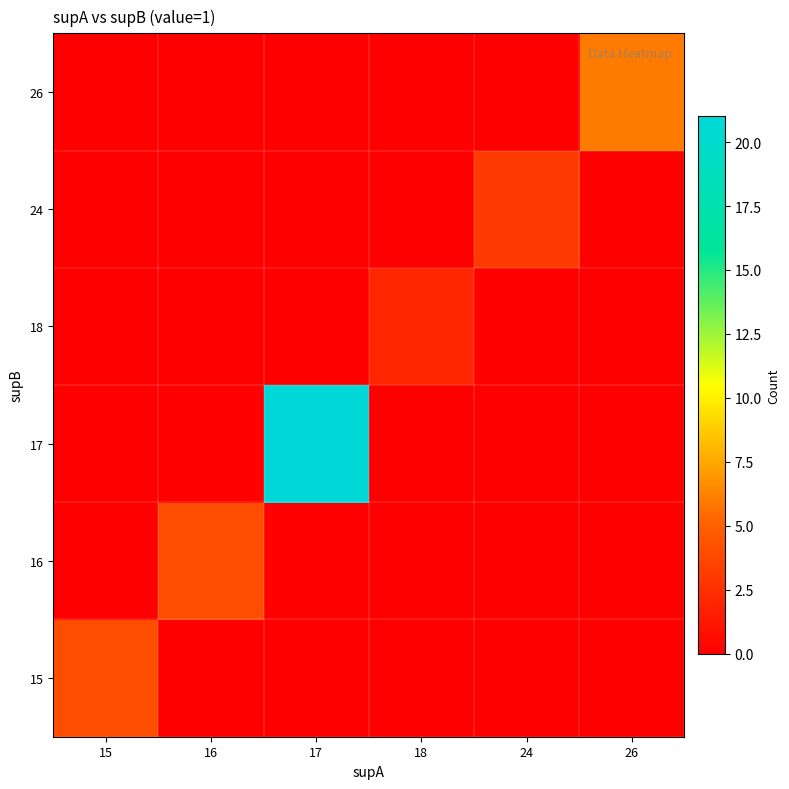

What is the spread (max minus min) of values at 18?

2